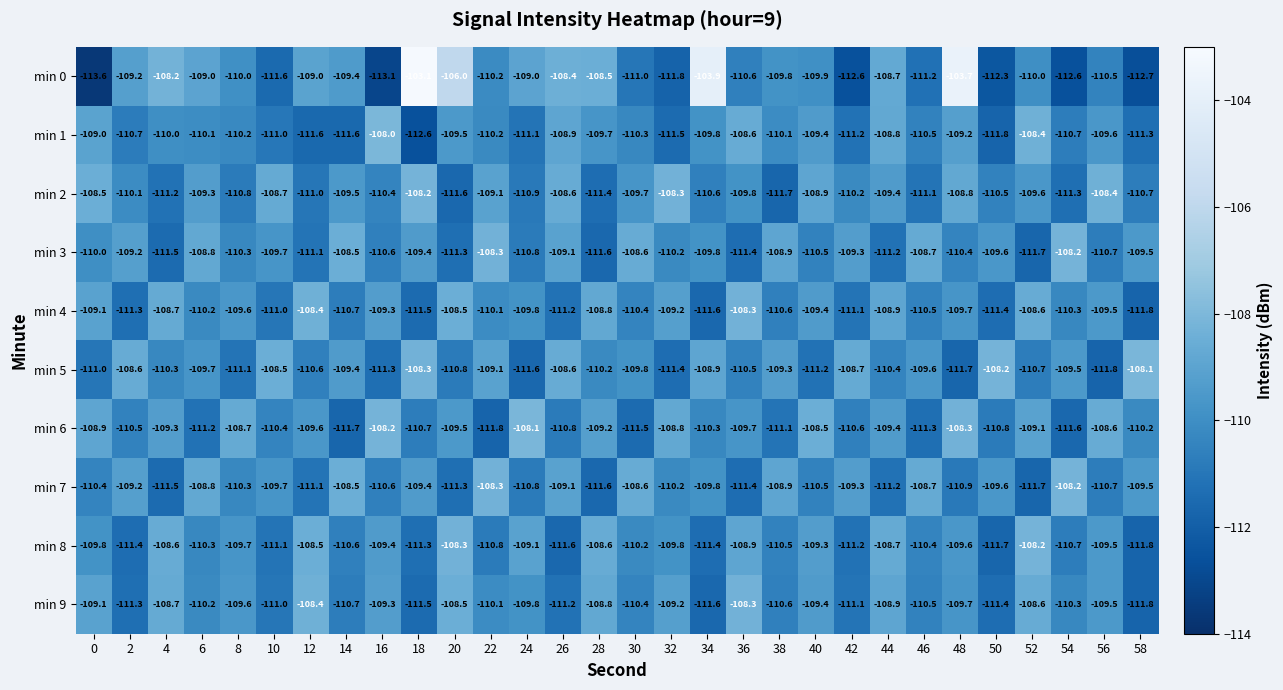

What is the total value across all series at 10?

-1102.7